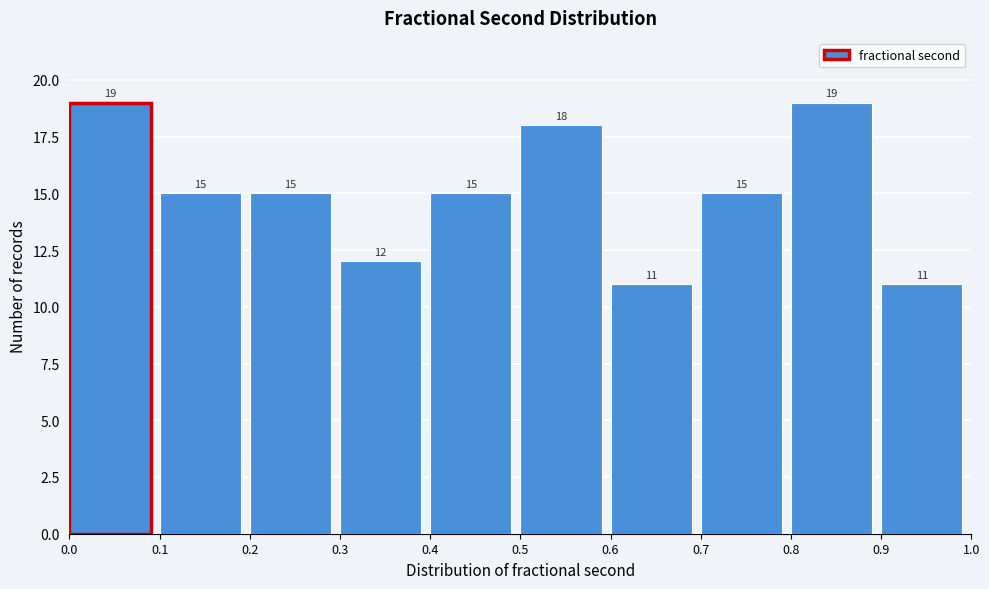

Reading left to right, list every bar in this chart as the range it spans on the x-axis followed by its height.

0.0 to 0.1: 19
0.1 to 0.2: 15
0.2 to 0.3: 15
0.3 to 0.4: 12
0.4 to 0.5: 15
0.5 to 0.6: 18
0.6 to 0.7: 11
0.7 to 0.8: 15
0.8 to 0.9: 19
0.9 to 1.0: 11